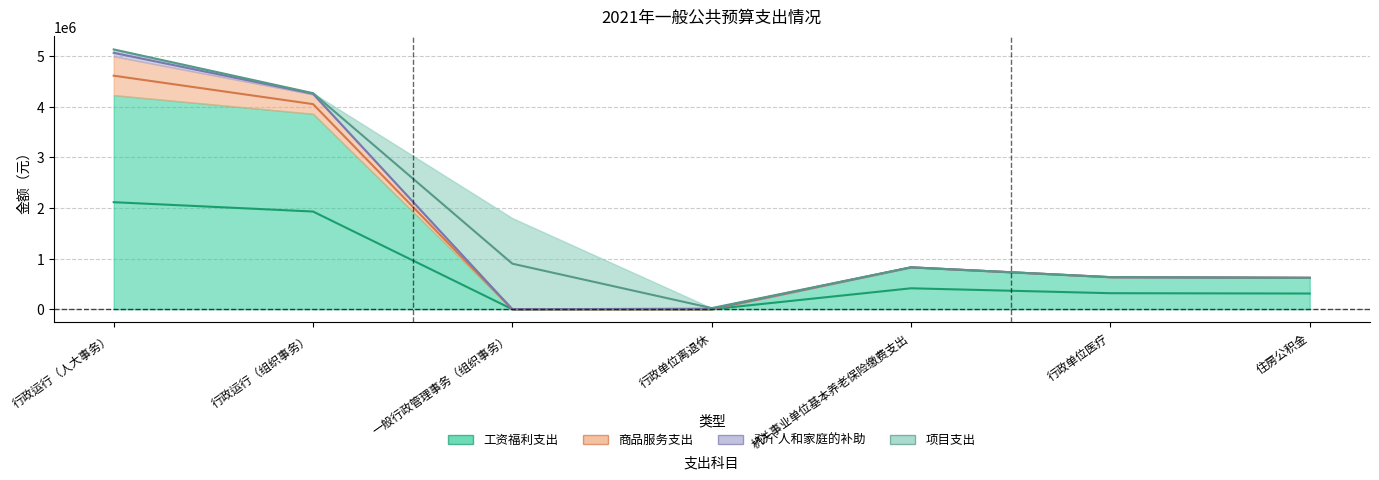

The 对个人和家庭的补助 series shows 66661 at 机关事业单位基本养老保险缴费支出. True or false?

False